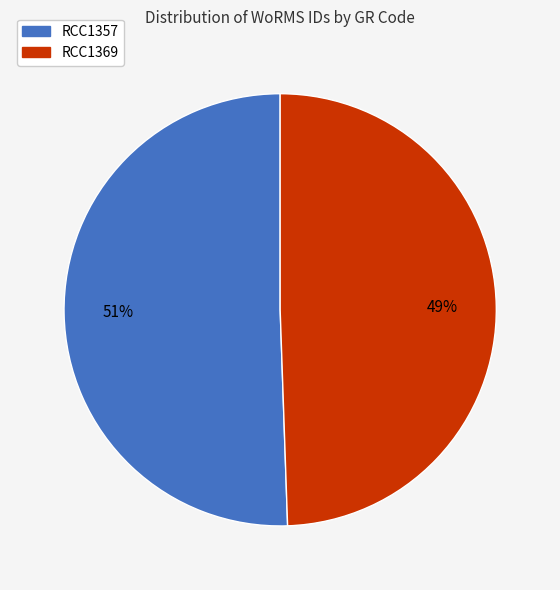

How many segments does this pie chart have?

2